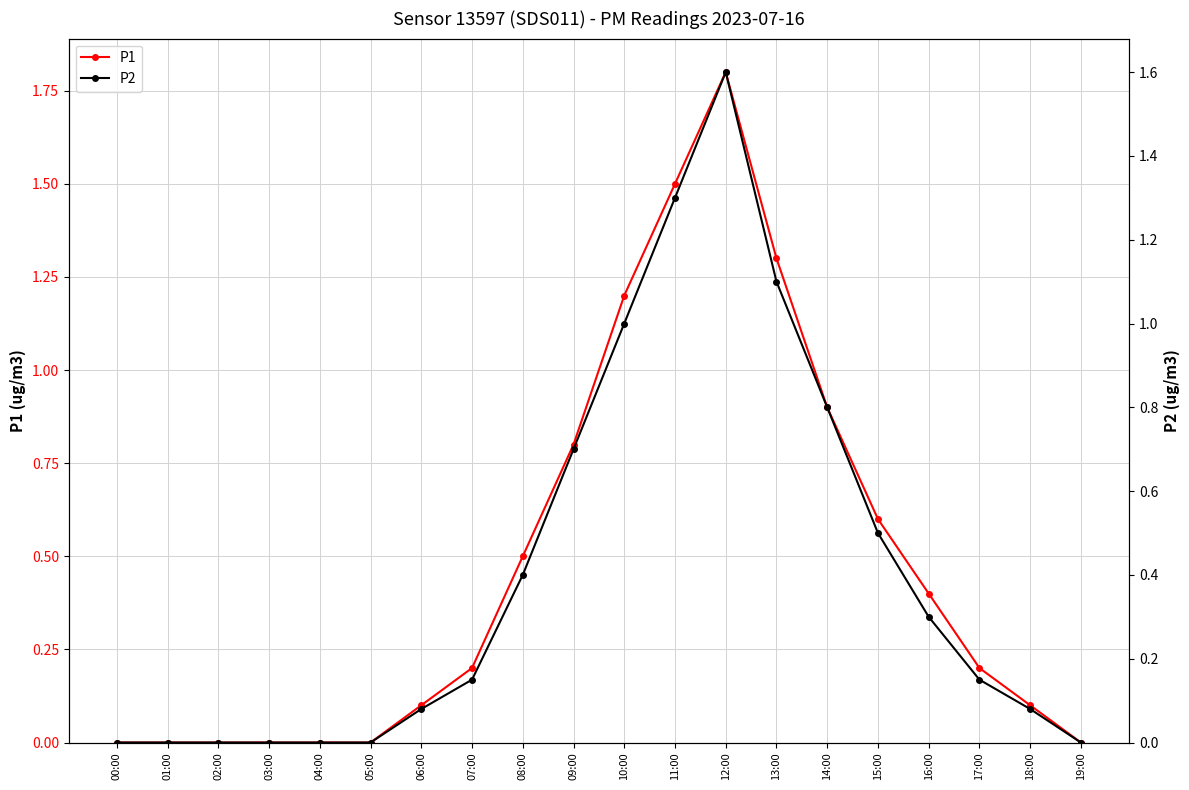

What is the label of the 15th point from the right?

05:00